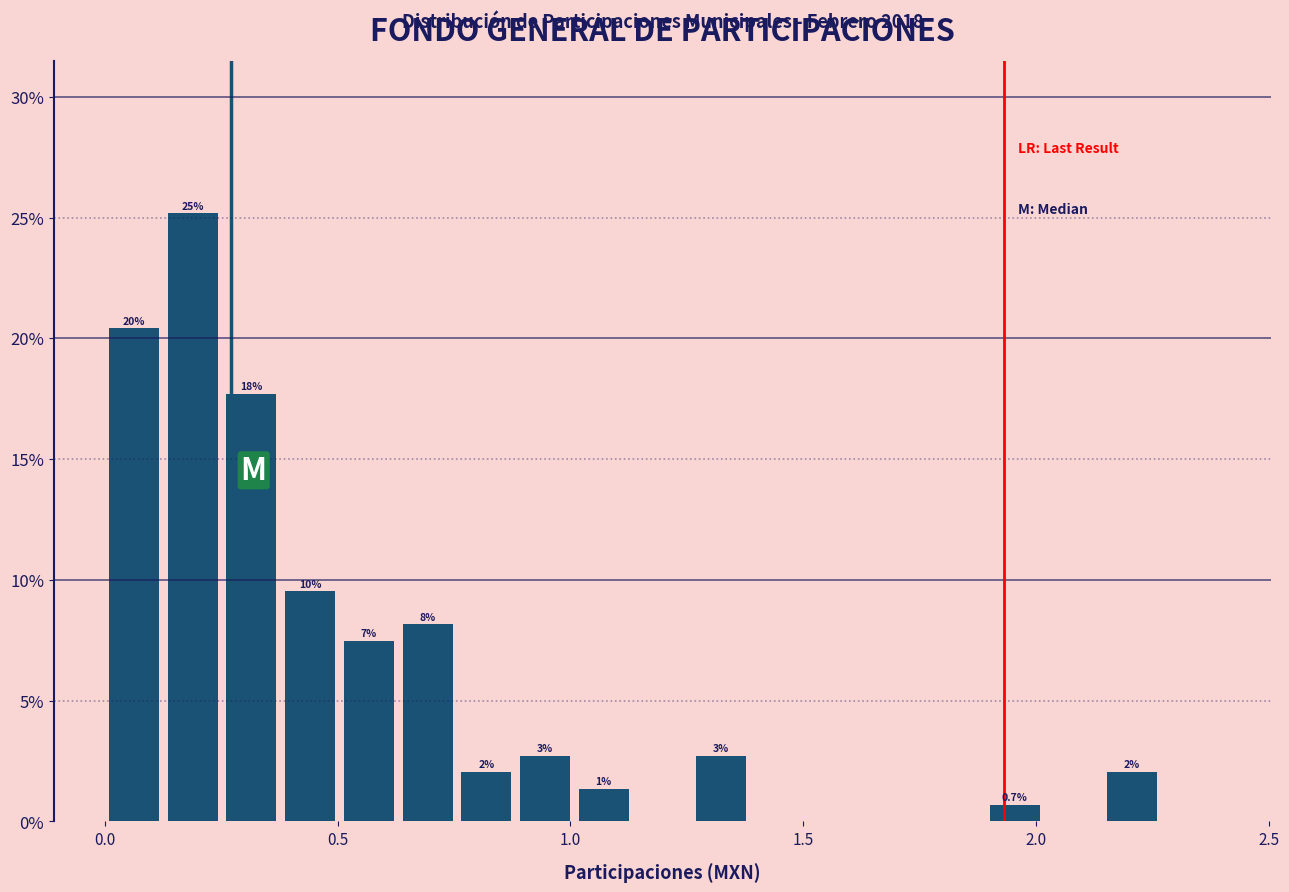

Around what value on the x-axis is the tallest bar? Give the approximate position of its centre, as read against the axis.

0.20